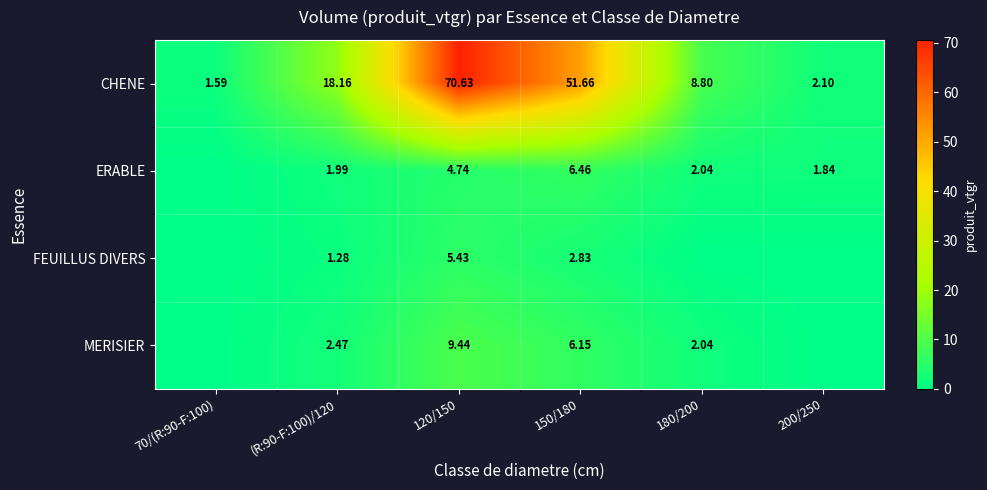

Rank the series at 120/150 from highest to lowest value.

CHENE, MERISIER, FEUILLUS DIVERS, ERABLE